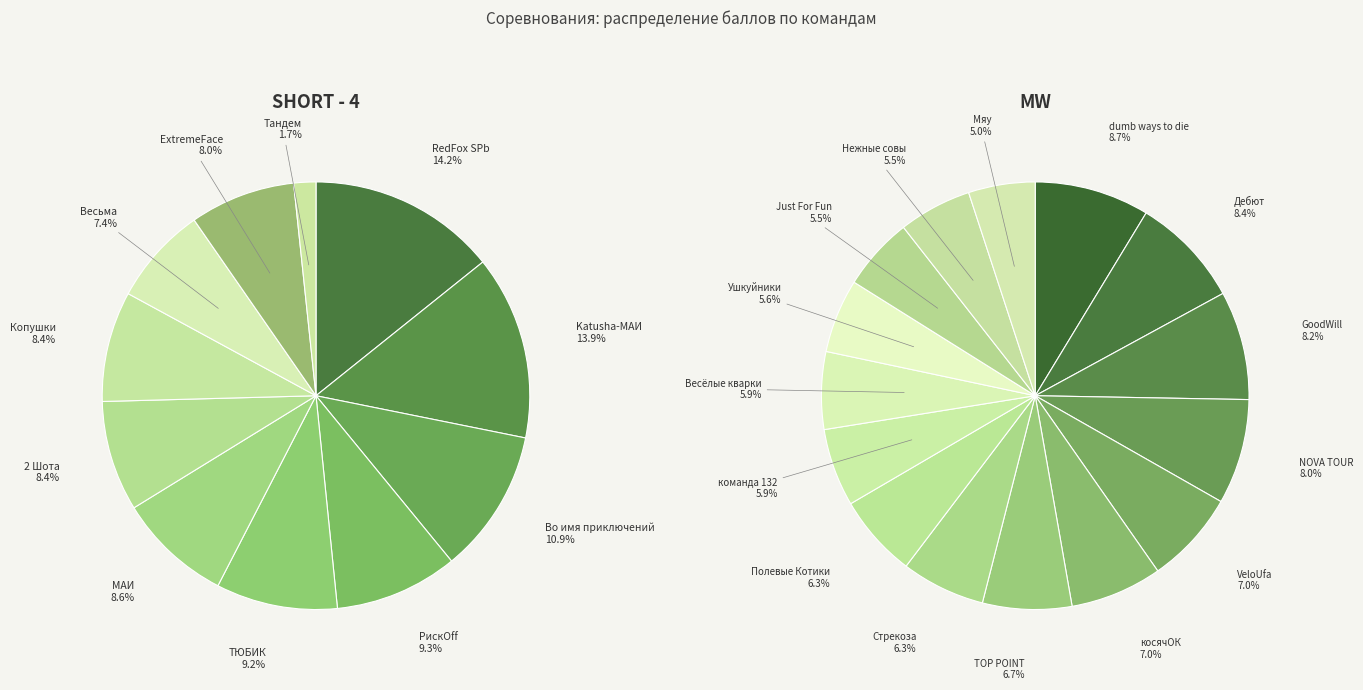

To the nearest percent, what is the difference between the largest and smallest slice percentages?

13%